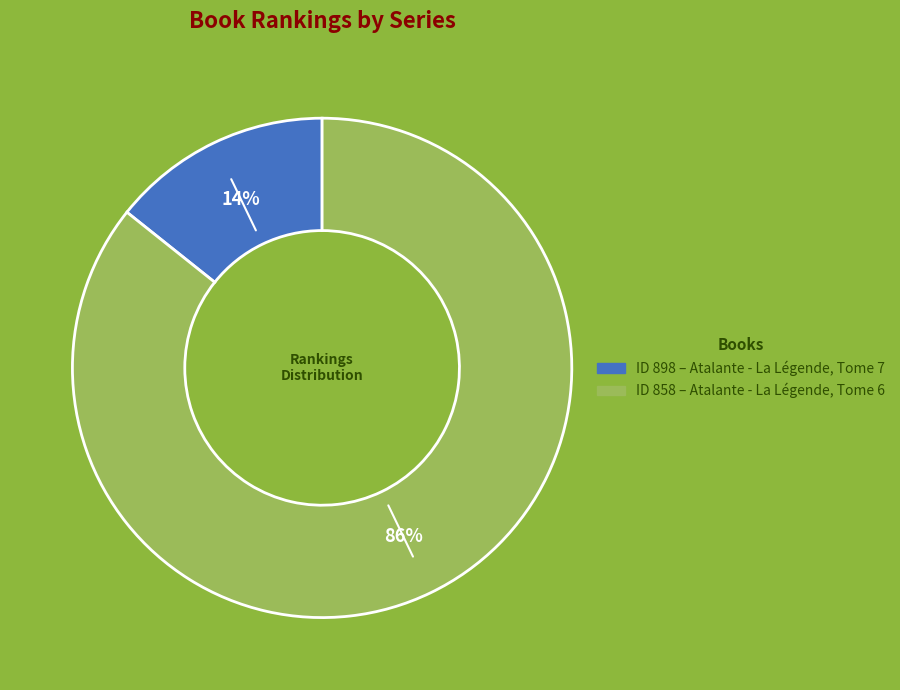

To the nearest percent, what is the average slice percentage?

50%